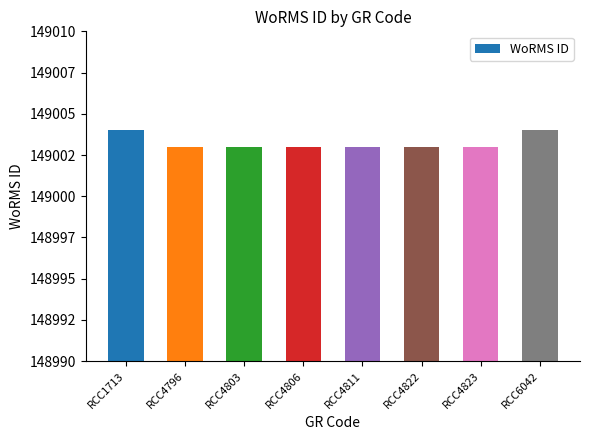

What is the difference between the maximum and second lowest values?

1